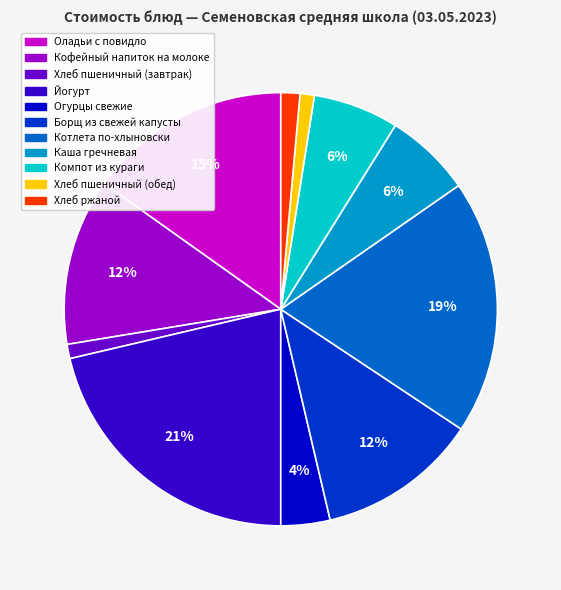

What is the ratio of the value at Компот из кураги to the value at Хлеб пшеничный (обед)?

6.0